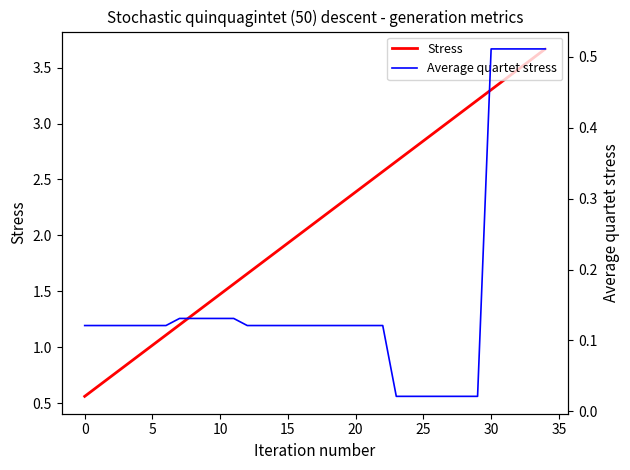

At which category does the chart reach its minimum across all series?

23